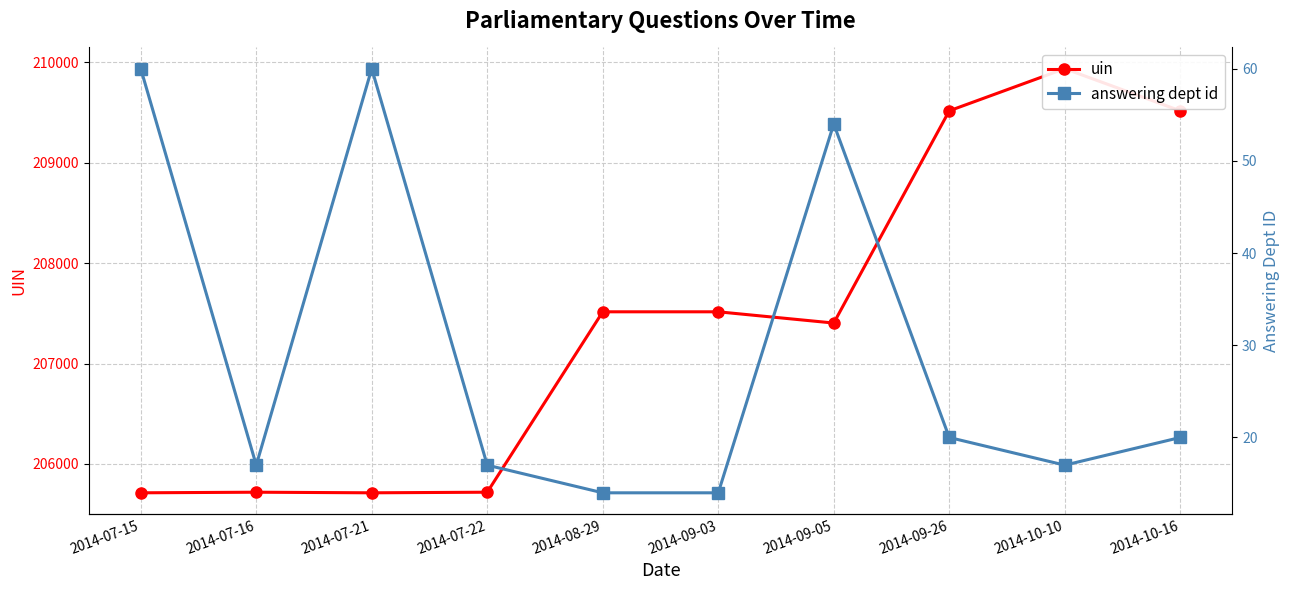

What is the sum of the uin values at 2014-09-26 and 2014-10-10?

419454